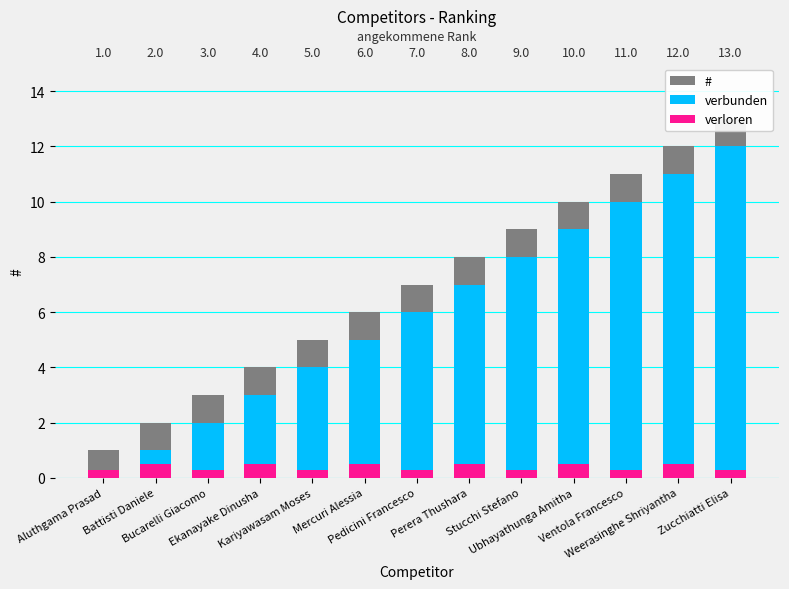

List the series in order of their peak value, lowest first.

verloren, verbunden, #